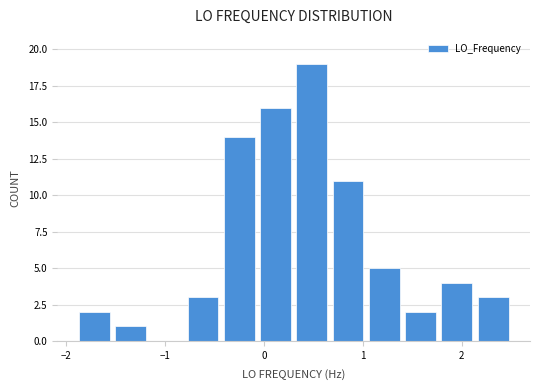

Read against the x-axis, roughly where is the centre of the tallest bar?

0.5